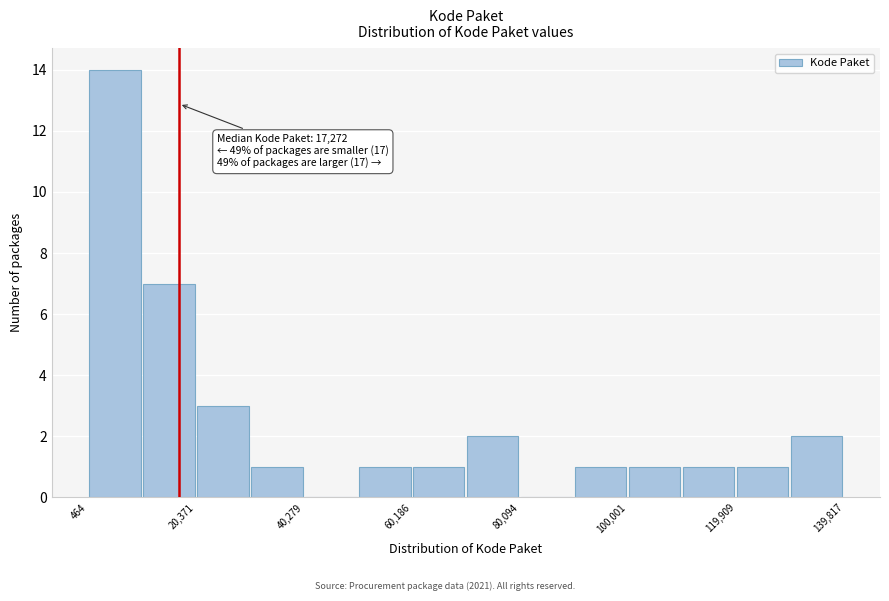

Over which range of the x-axis is the bar tallest?

0 to 10000